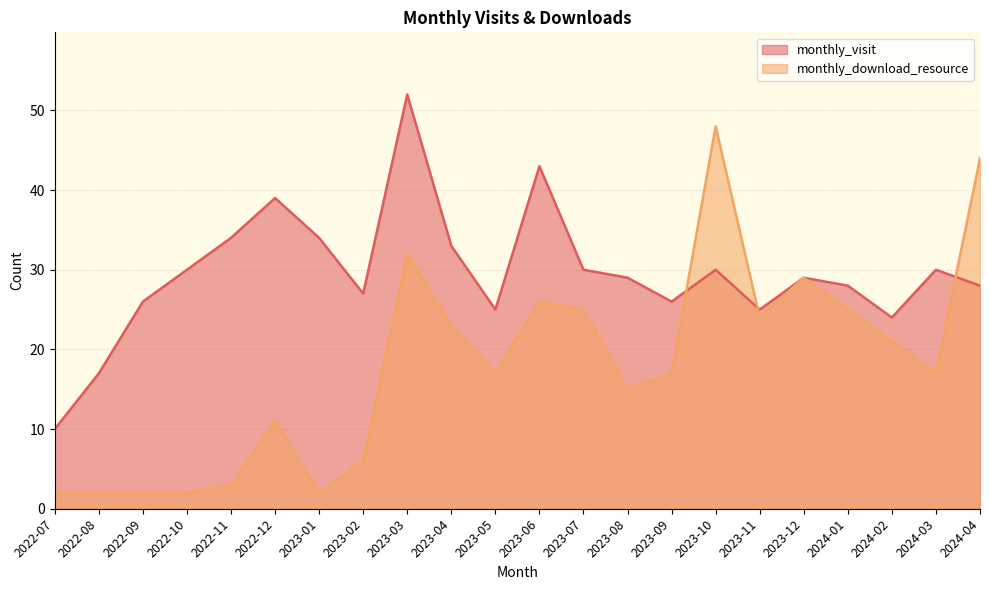

Is the value of monthly_visit at 2023-03 greater than the value of monthly_download_resource at 2024-02?

Yes